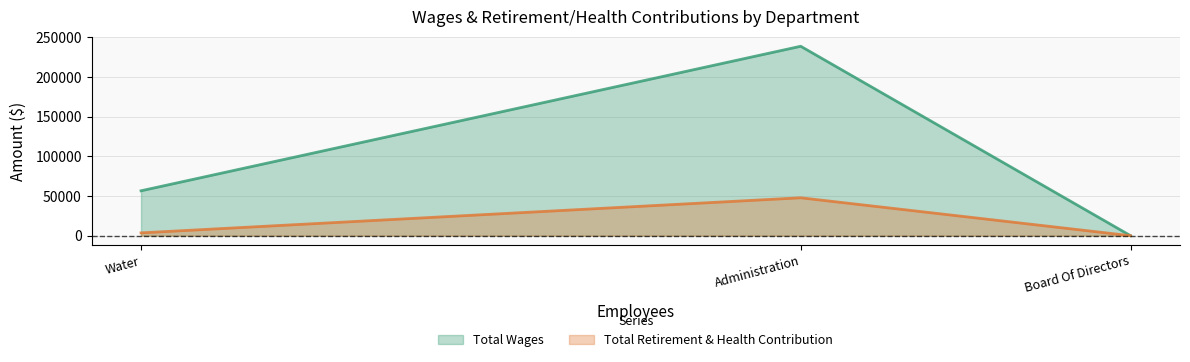

What is the highest value of the Total Retirement & Health Contribution series?

47763